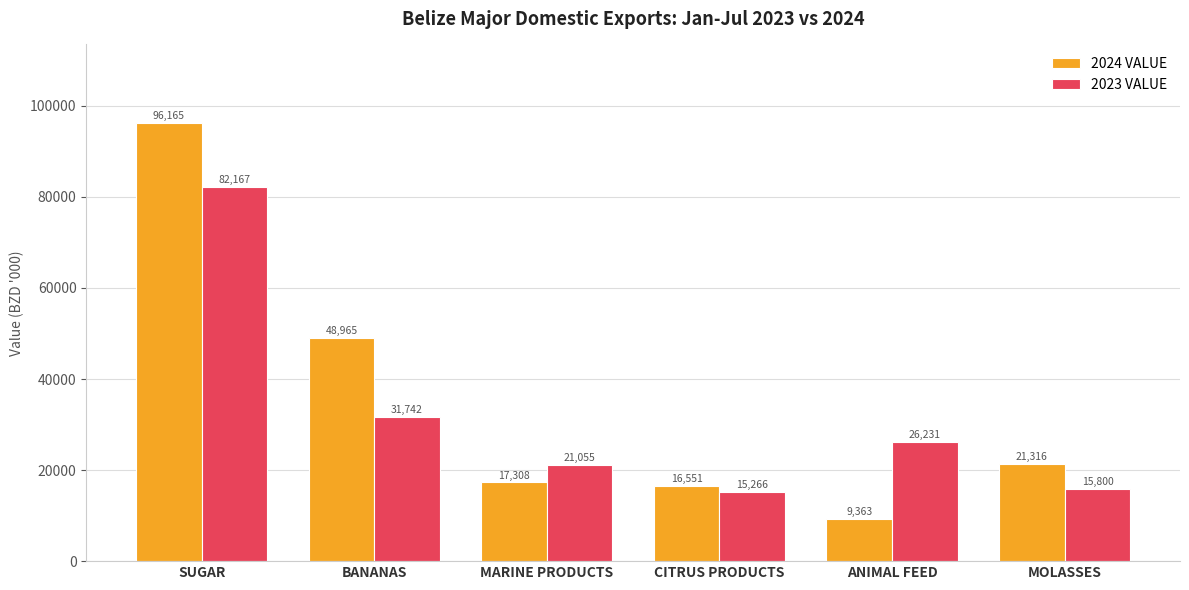

Where does the 2023 VALUE series first go above 26230?

SUGAR